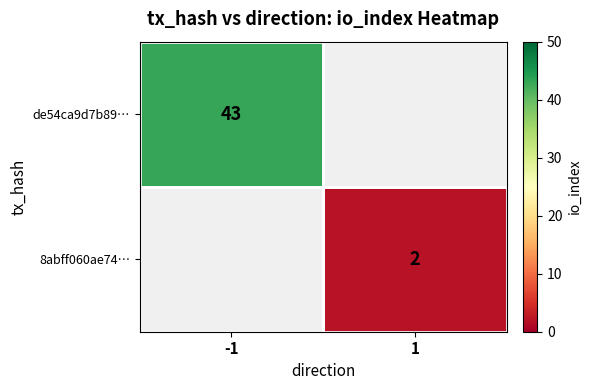

Is it true that de54ca9d7b89… equals 56 at -1?

False